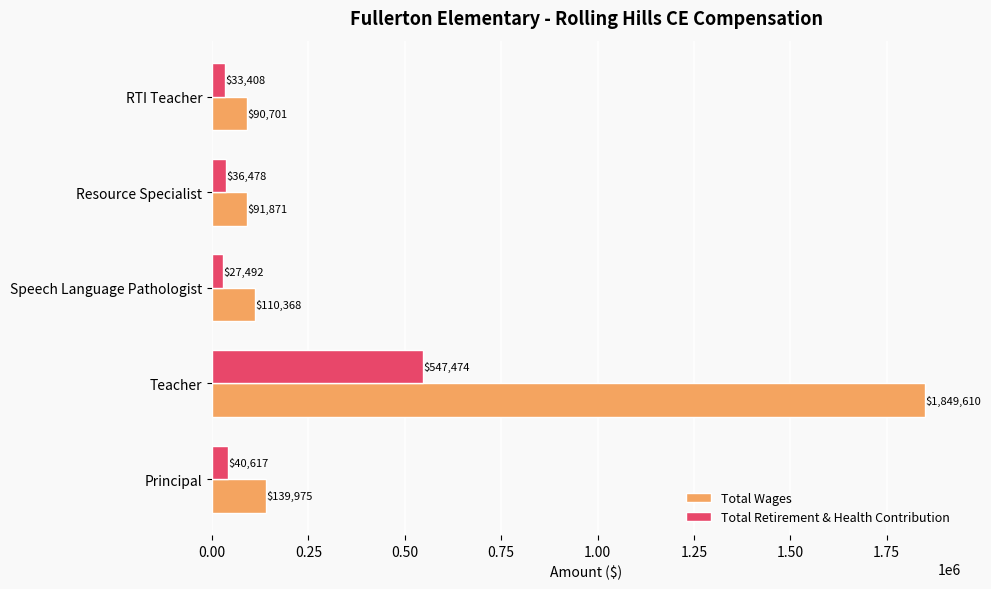

At Teacher, list the series in order from smallest to largest.

Total Retirement & Health Contribution, Total Wages